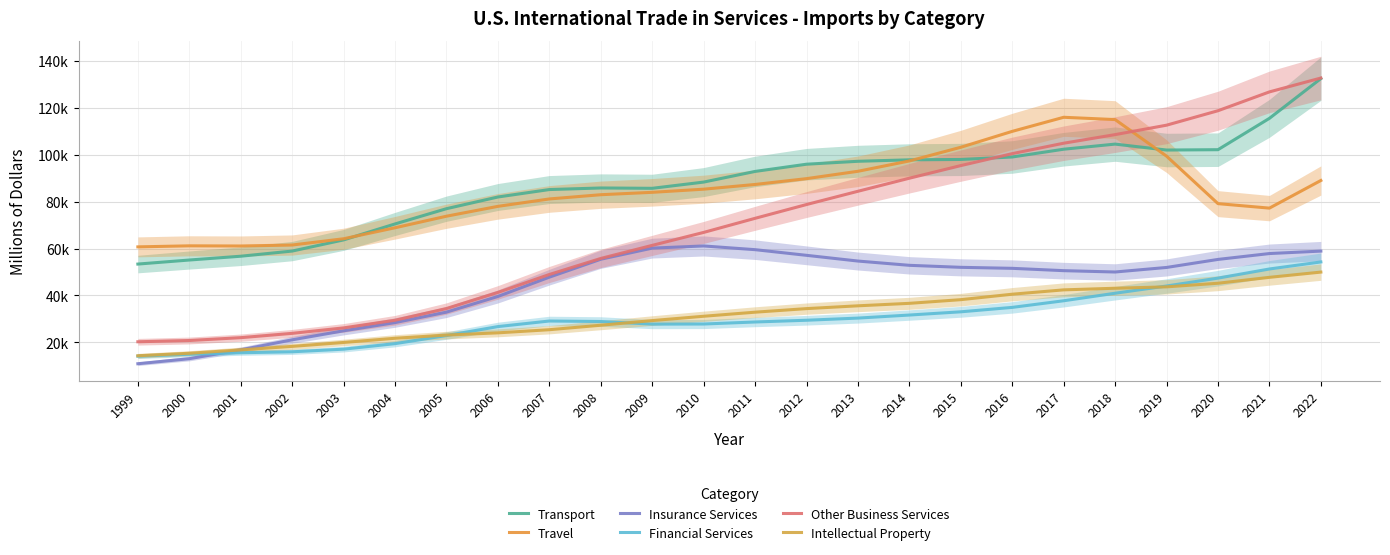

At which category is the sum across all series the highest?

2022